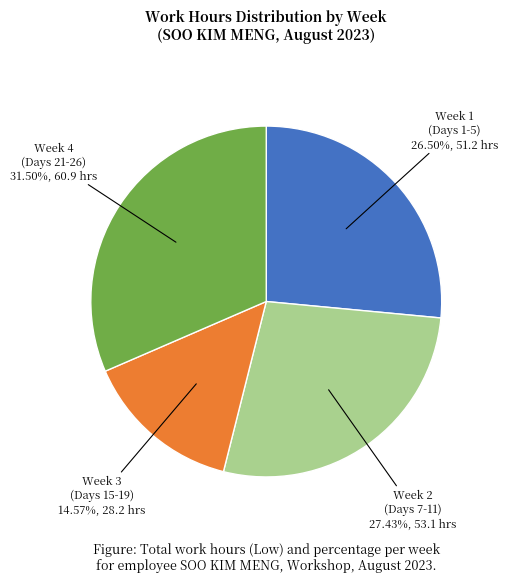

Does any single category account for the majority?

No